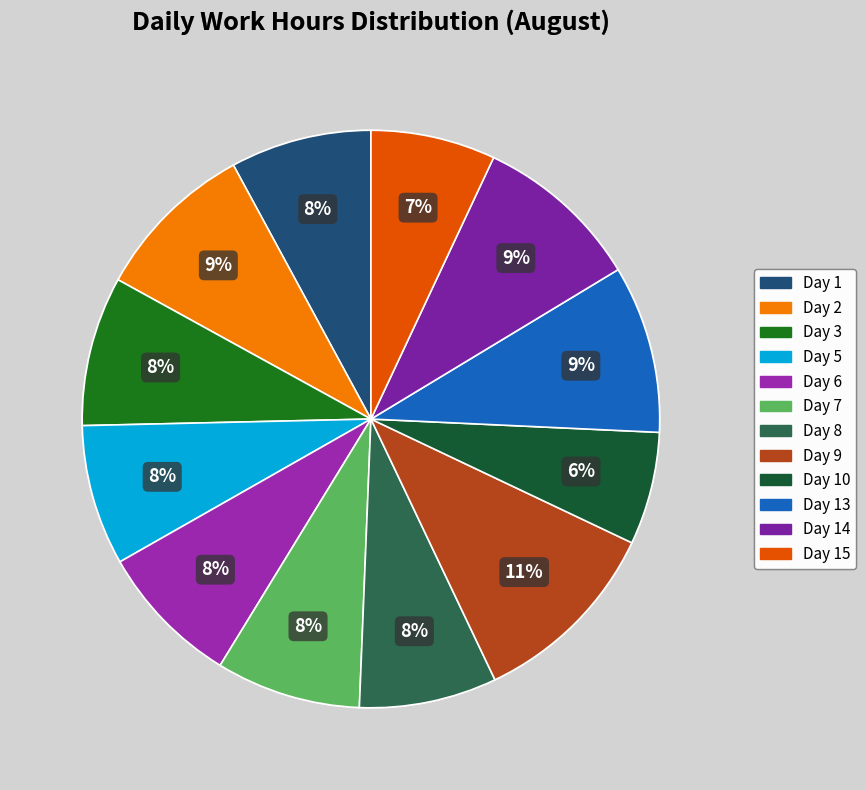

How many segments does this pie chart have?

12